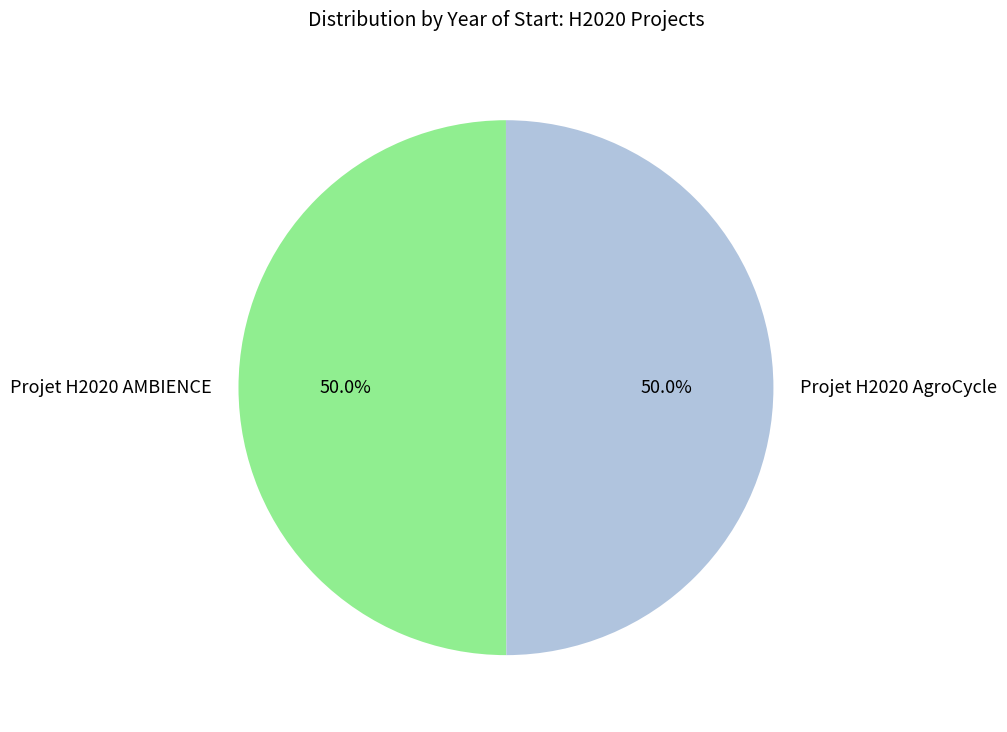

True or false: Projet H2020 AMBIENCE accounts for 56% of the total.

False